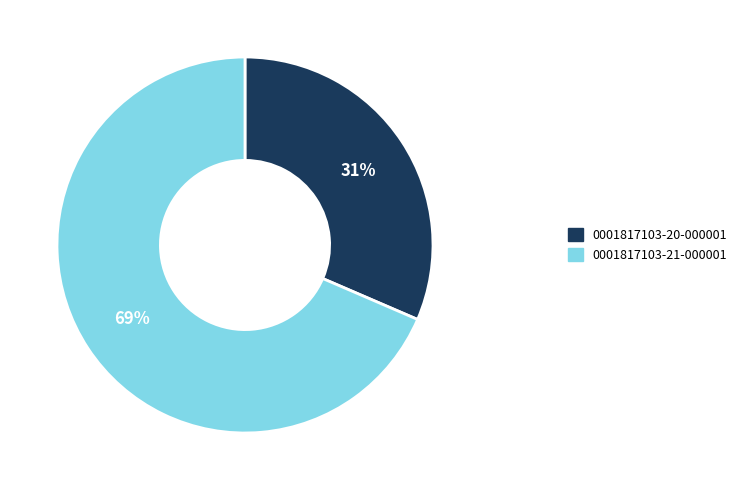

Is the sum of 0001817103-21-000001 and 0001817103-20-000001 greater than half?

Yes